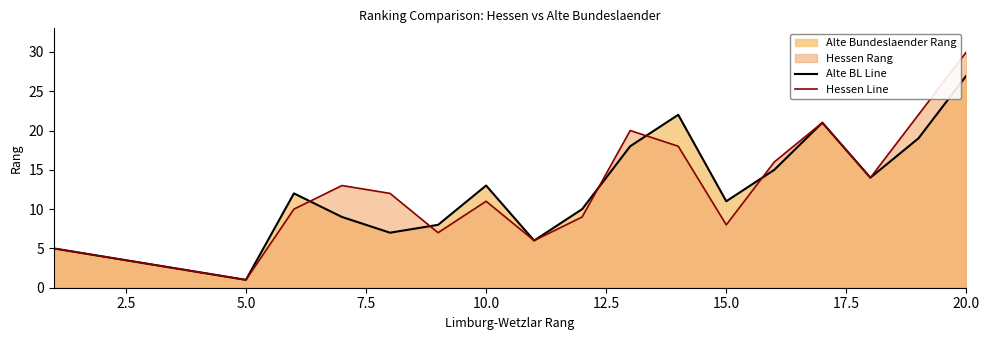

True or false: Alte BL Line has a value of 5 at 15.0.

False